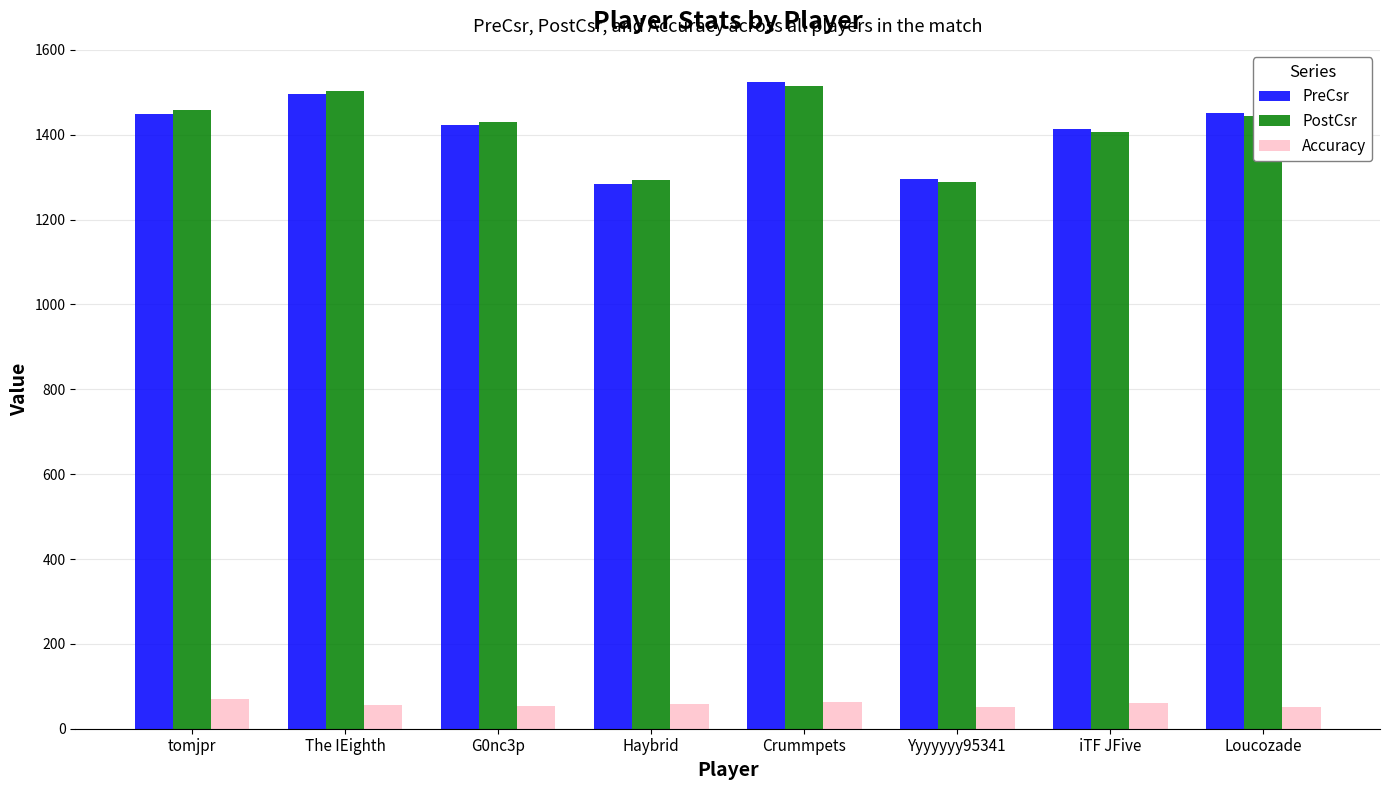

The value of Accuracy at Yyyyyyy95341 is 51.7. True or false?

True